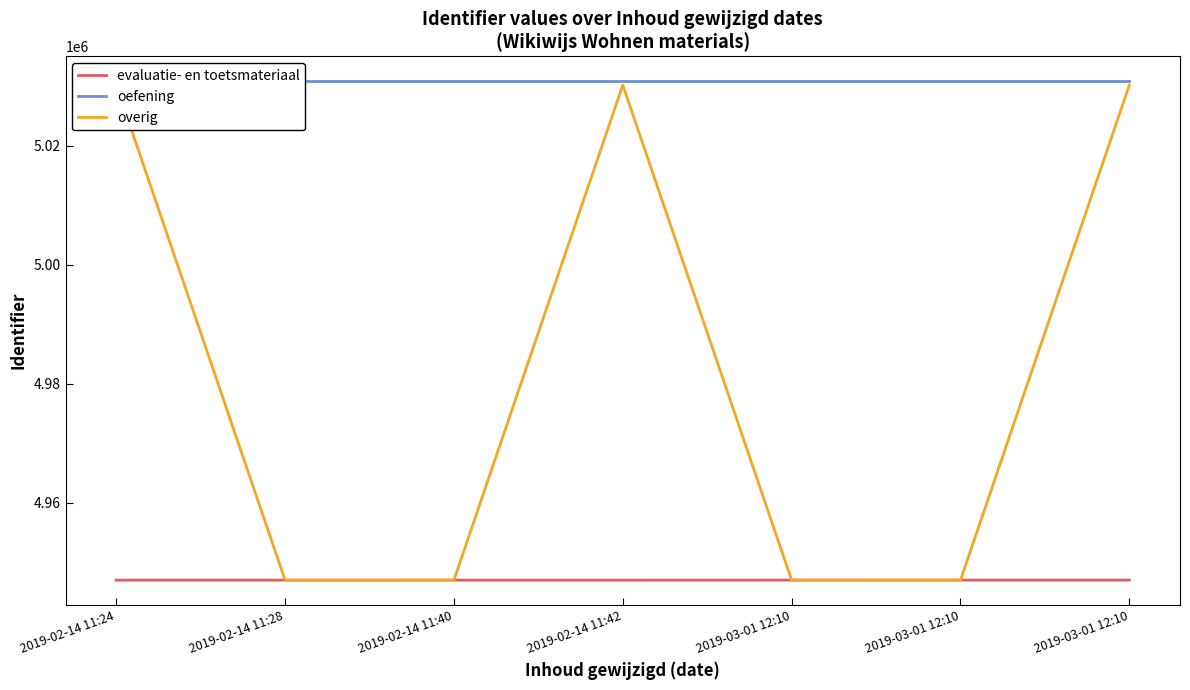

What is the difference between the overig values at 2019-03-01 12:10 and 2019-03-01 12:10?

7